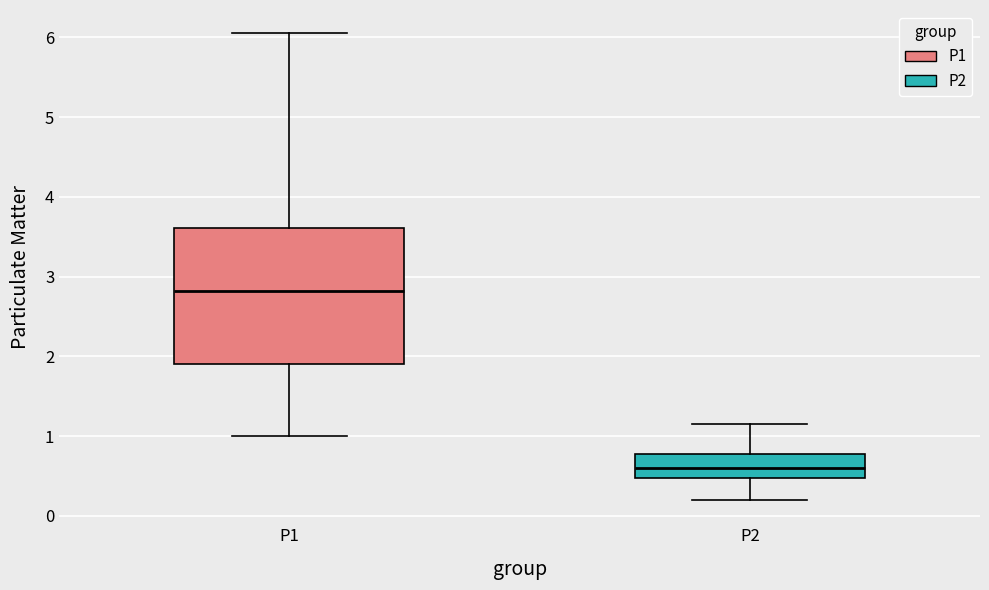

Where does the lower whisker of the box for P1 end on the y-axis? The values are not printed on the chart, so give them approximately, as read against the axis.

1.0